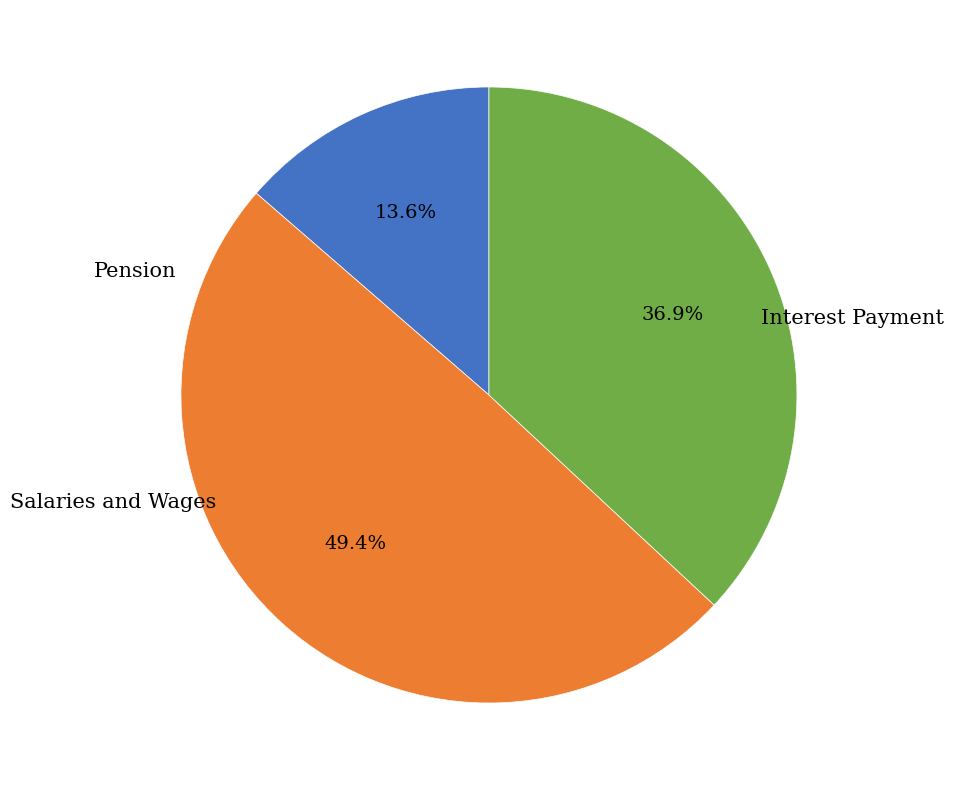

Does any single category account for the majority?

No